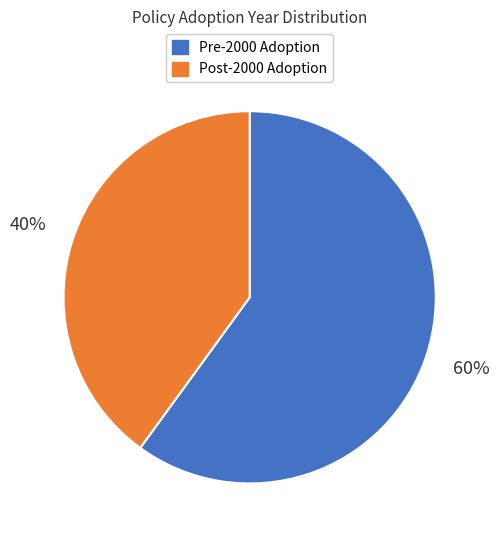

Is there a majority slice in this chart?

Yes